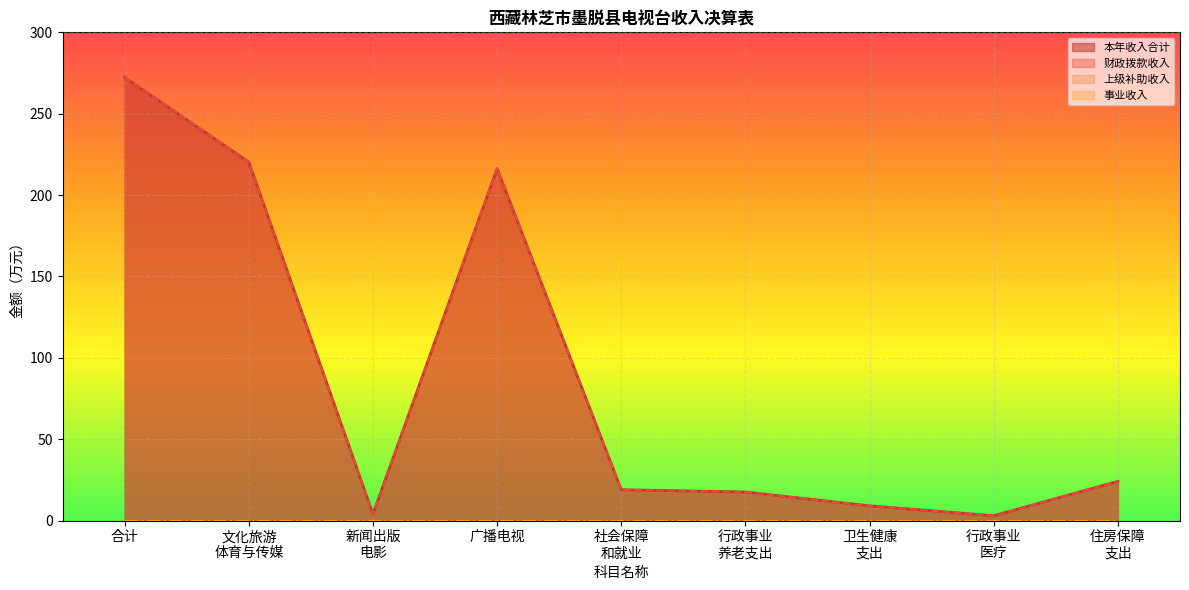

What position from the right is 新闻出版电影?

7